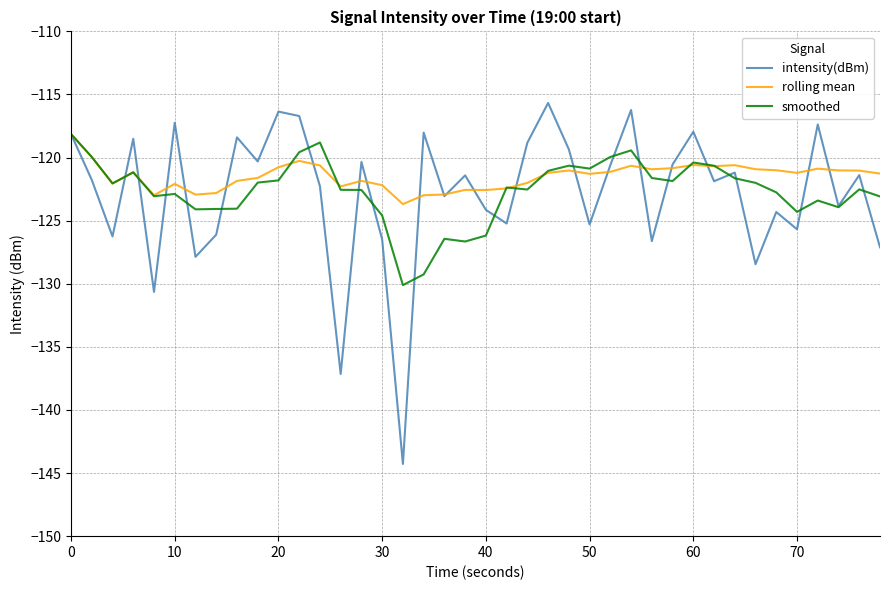

Does the chart display data point markers on the line(s)?

No